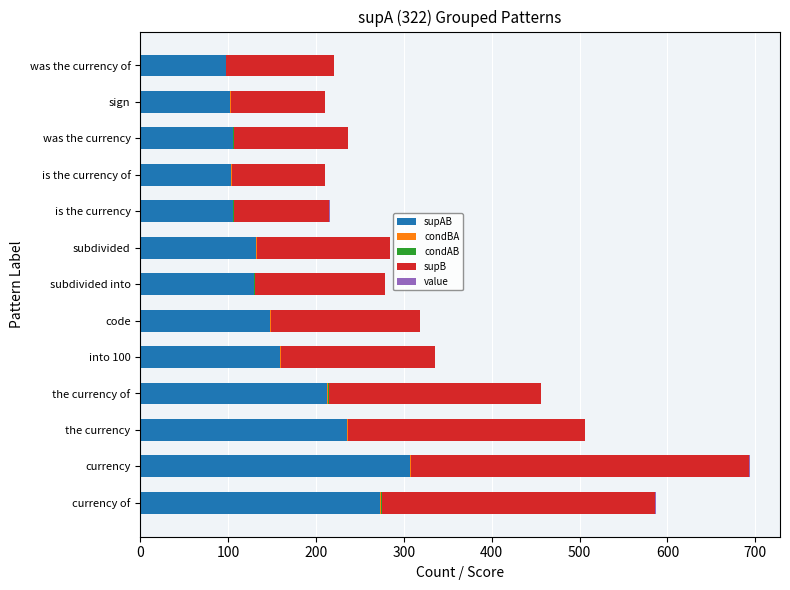

Is it true that supAB equals 438.4 at currency of?

False